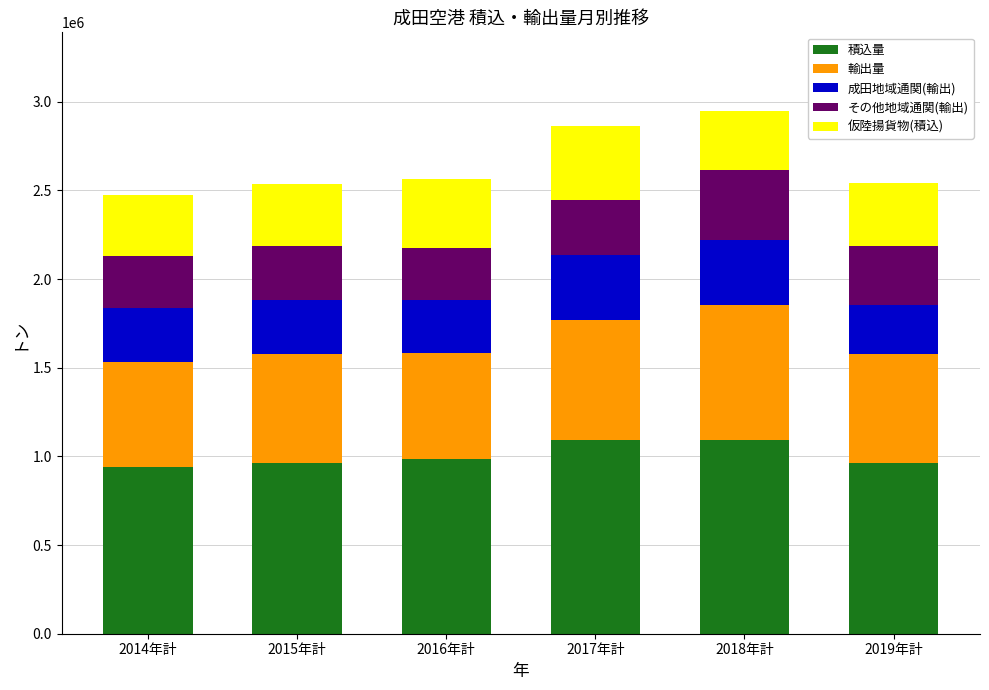

The value of 積込量 at 2019年計 is 965415. True or false?

True